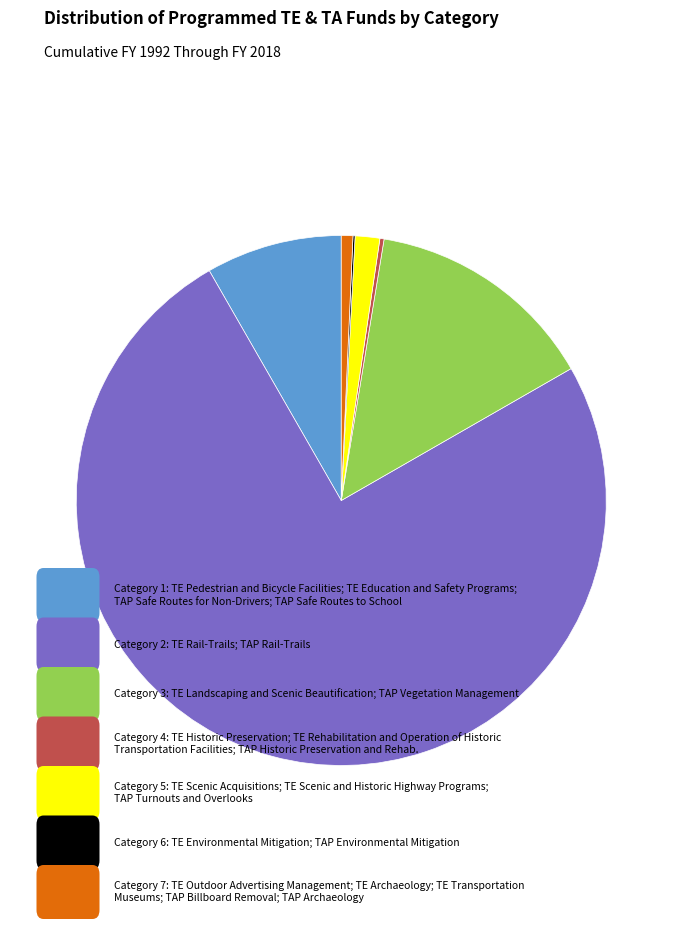

Does any single category account for the majority?

Yes